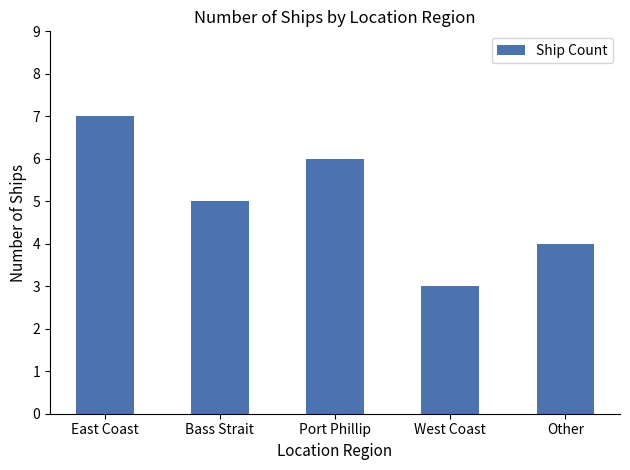

What is the smallest value displayed?

3